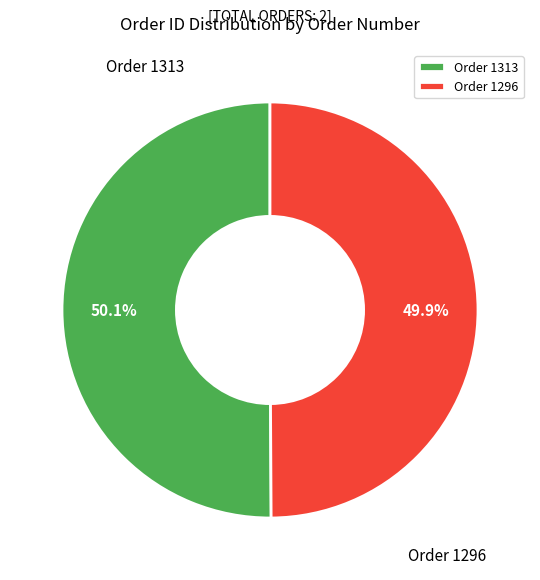

What portion of the pie excludes Order 1296?

50.1%